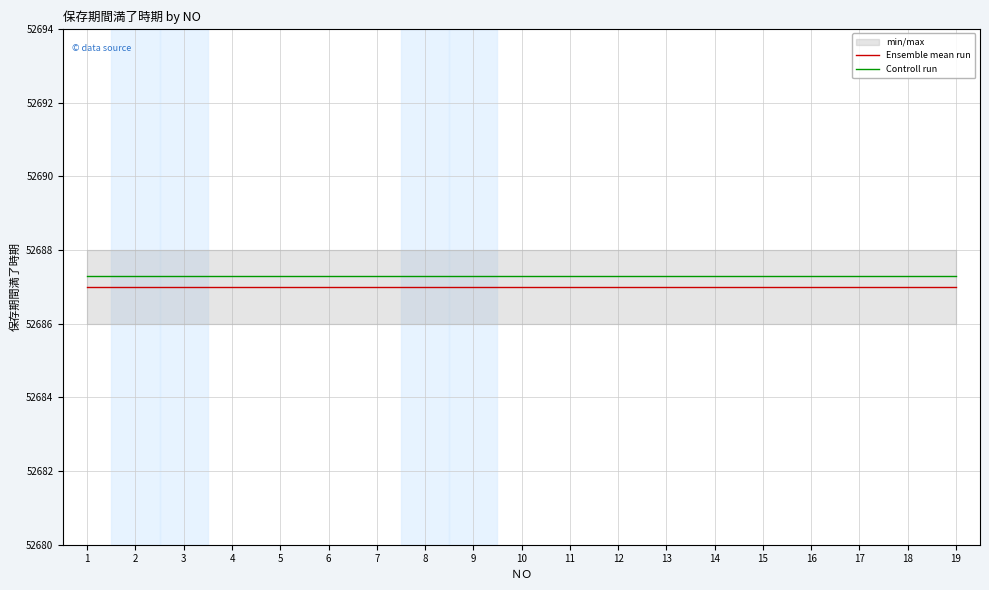

The Controll run series shows 52687.3 at 8. True or false?

True